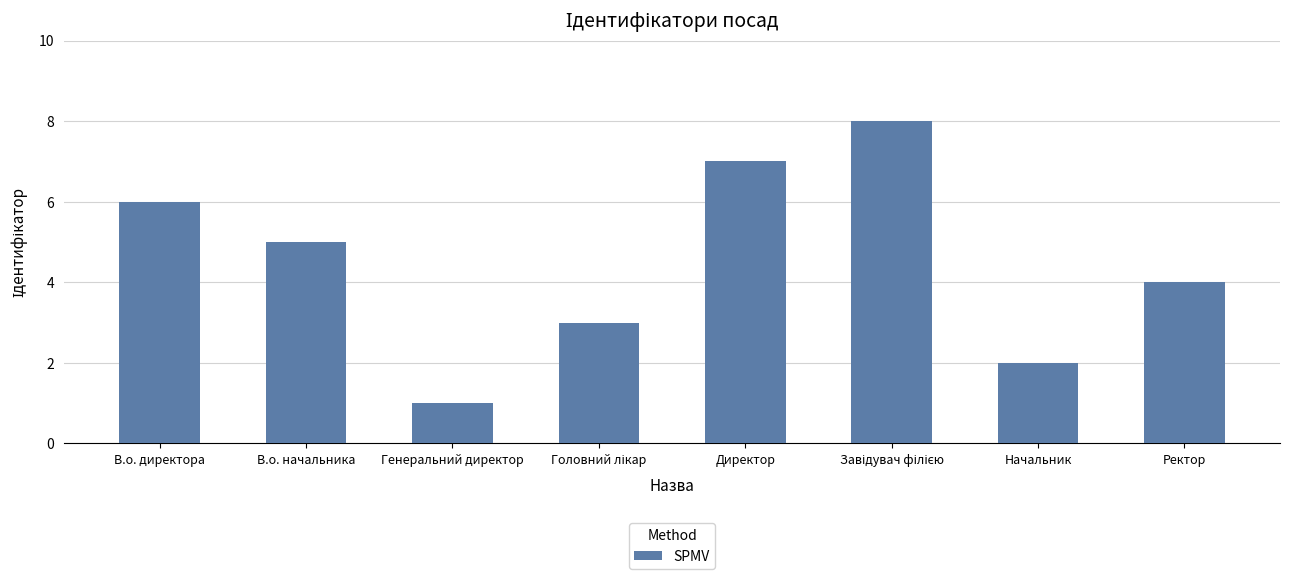

What is the label of the 2nd bar from the right?

Начальник